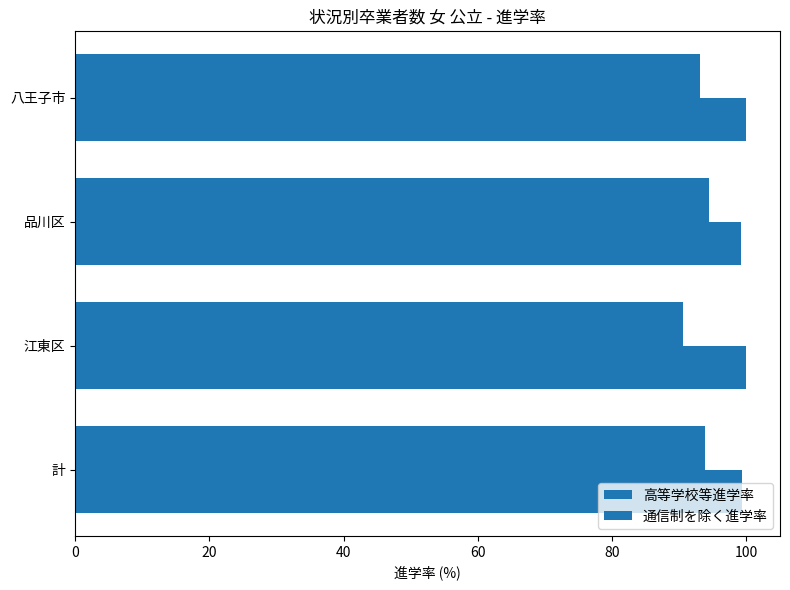

Which series has the largest range (max minus min)?

通信制を除く進学率